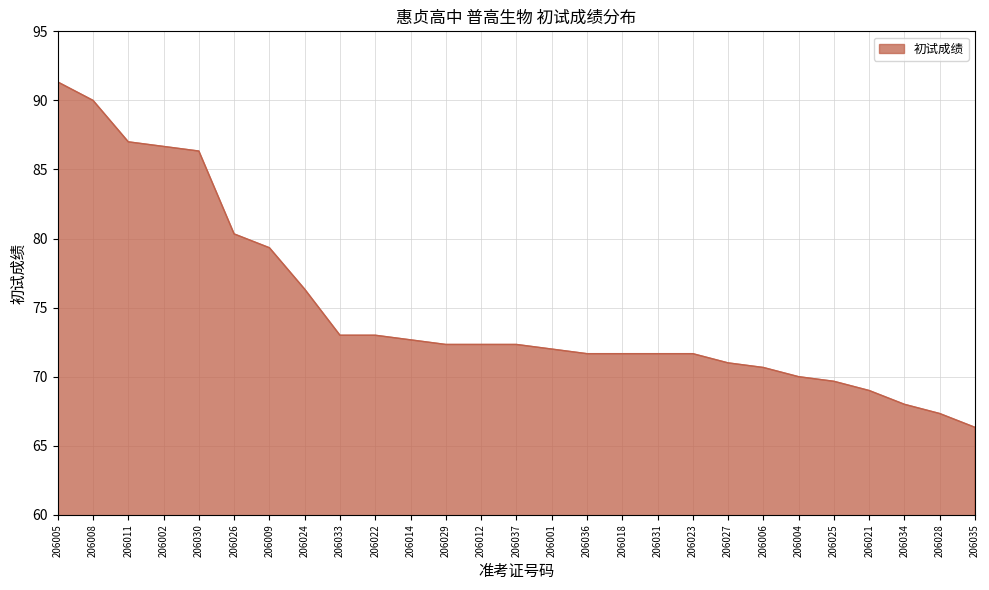

What position from the right is 206002?

24